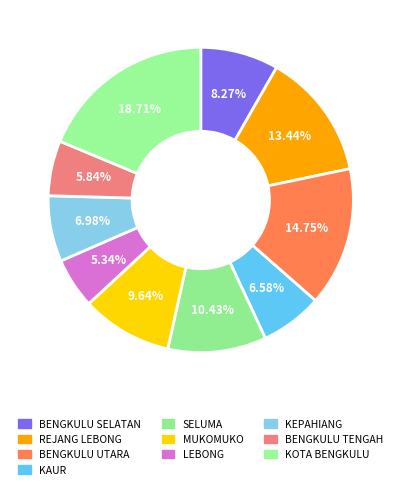

Which slice is the largest?

KOTA BENGKULU